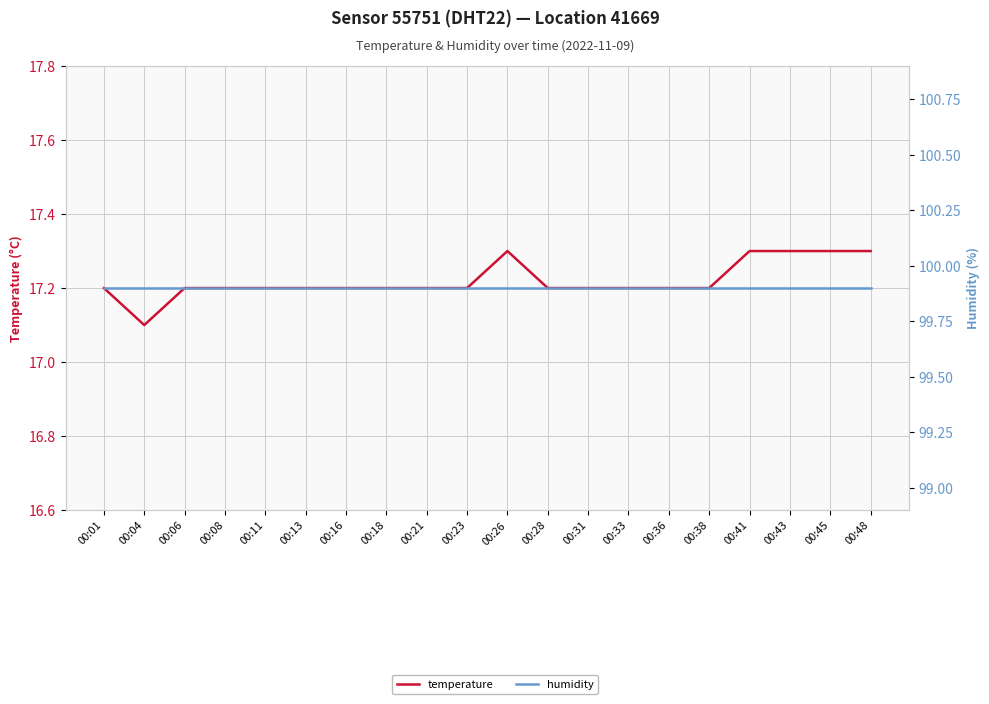

Is this an area chart (filled region under the line)?

No